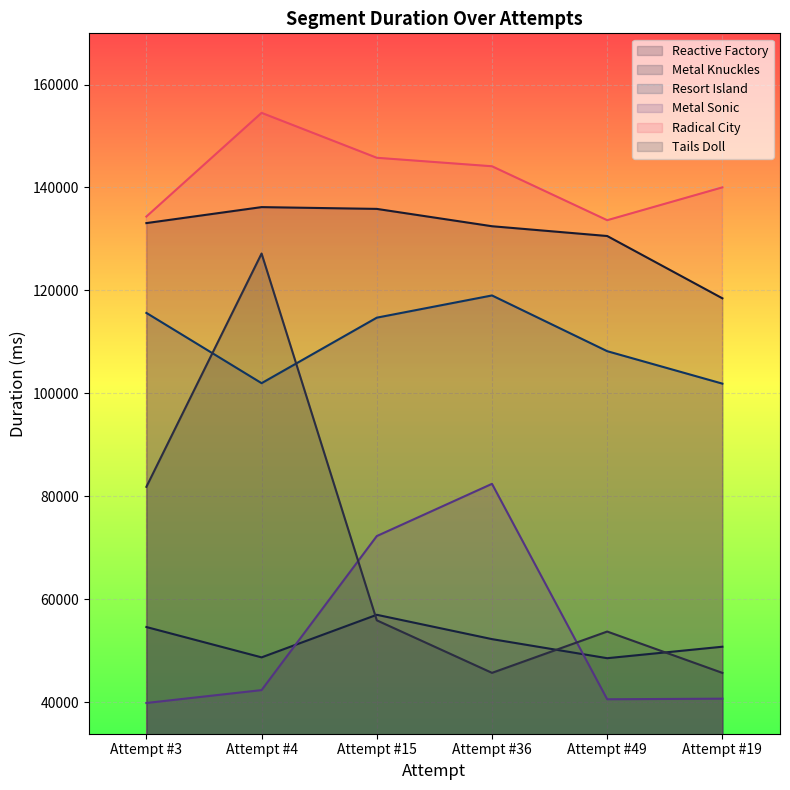

Where is the first local maximum for Metal Sonic?

Attempt #36